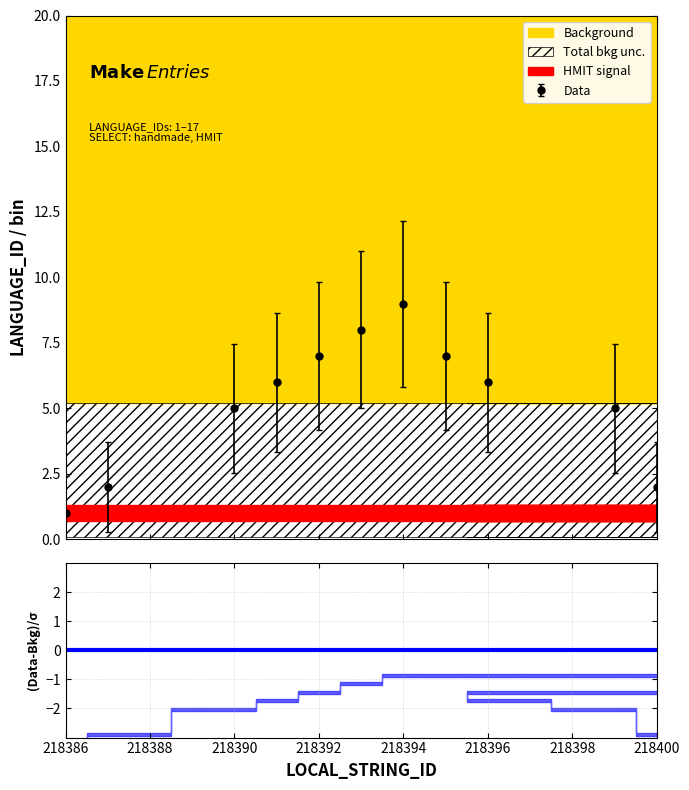

At 15, list the series in order from largest to smallest.

Total bkg unc. upper, Data, Background, HMIT signal